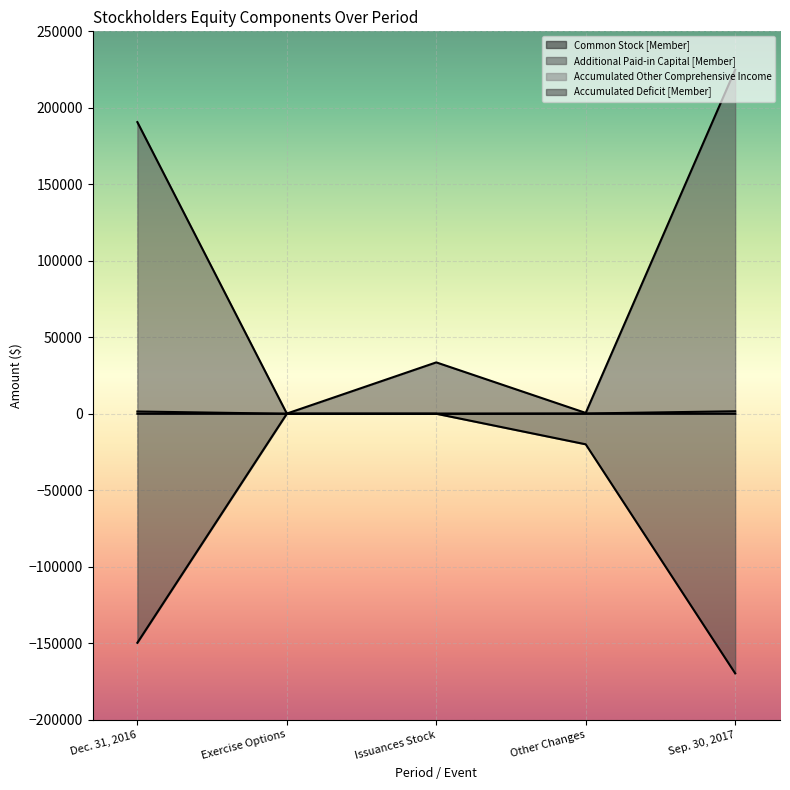

The value of Accumulated Deficit [Member] at Issuances Stock is 99545. True or false?

False